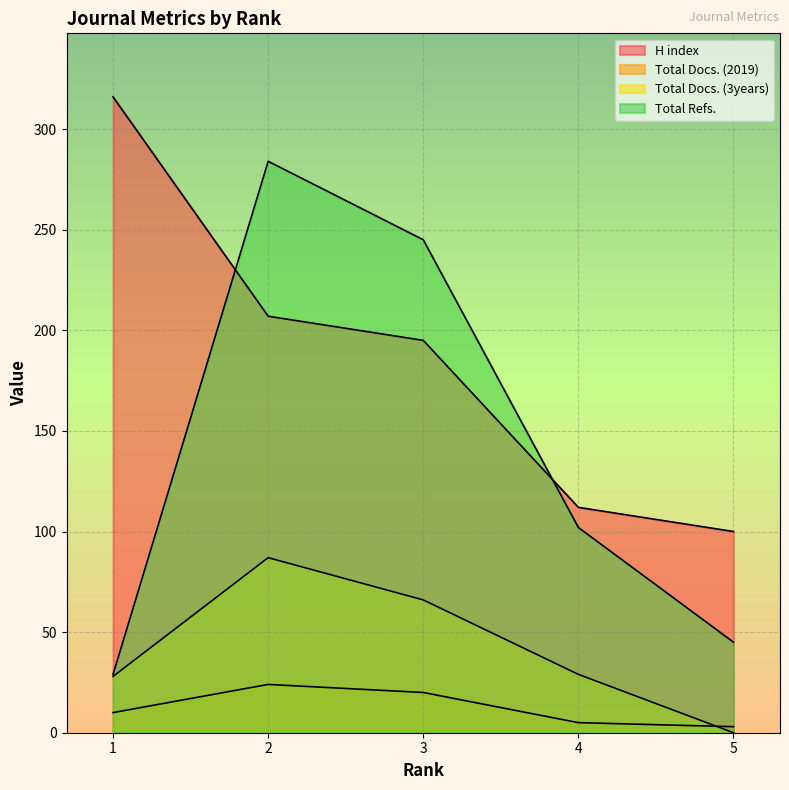

What is the difference between the highest and lowest values at 1?

306